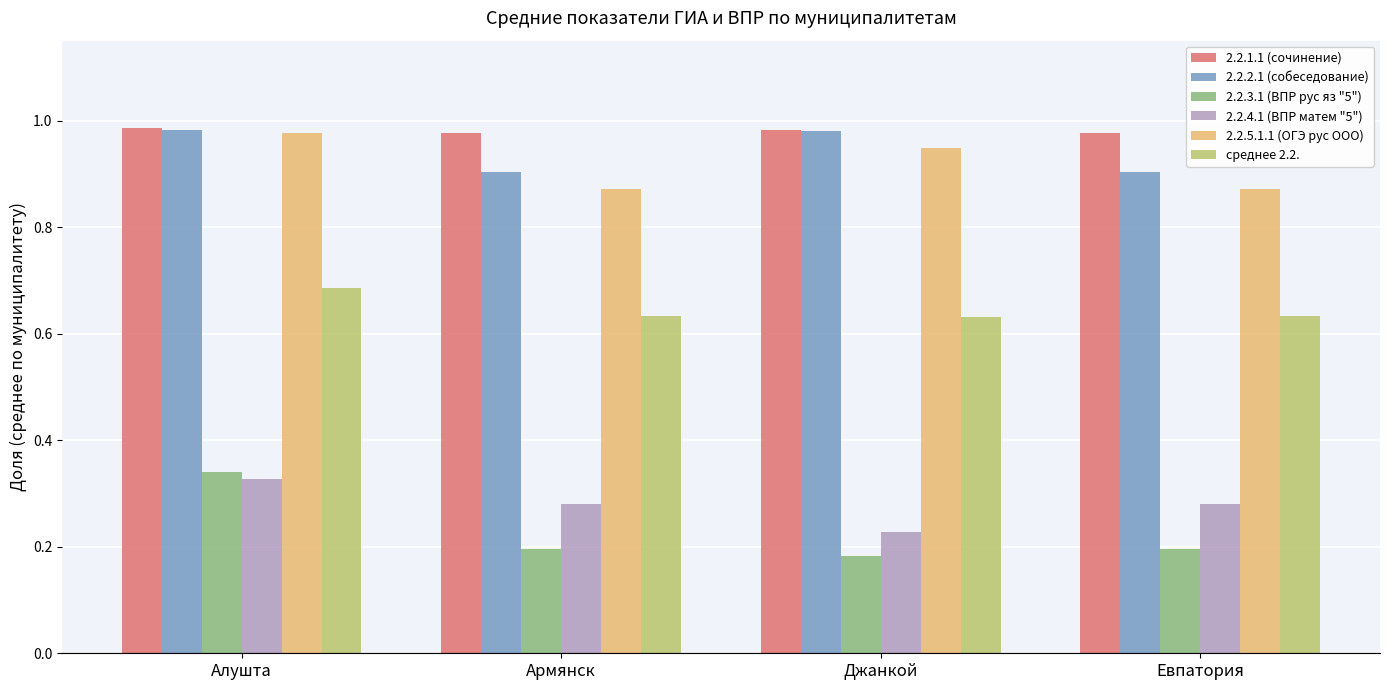

Count the 2.2.4.1 (ВПР матем "5") values in the range 0 to 1.

4